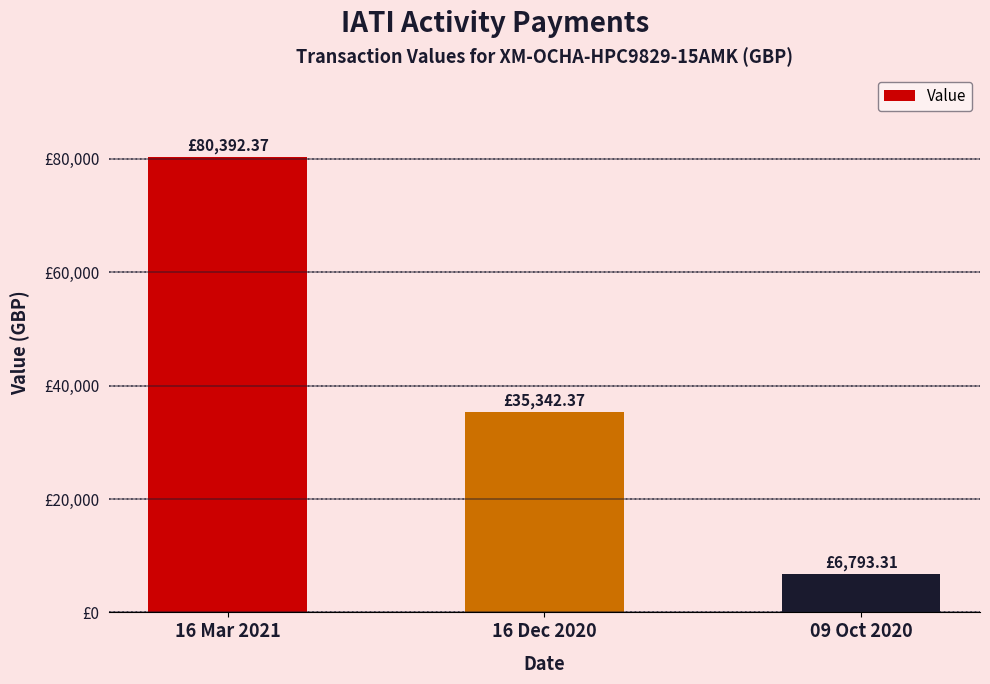

At which label is the value closest to 43592?

16 Dec 2020